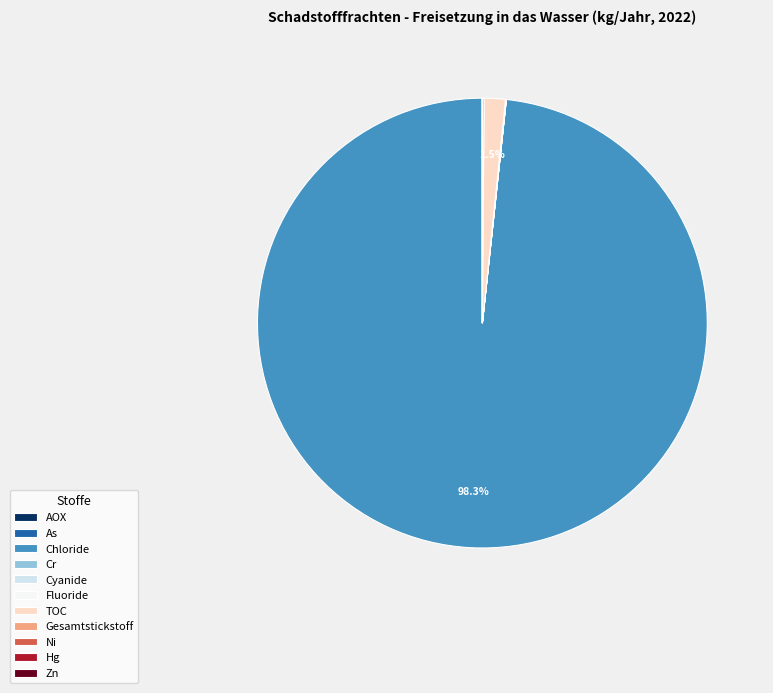

Does any single category account for the majority?

Yes